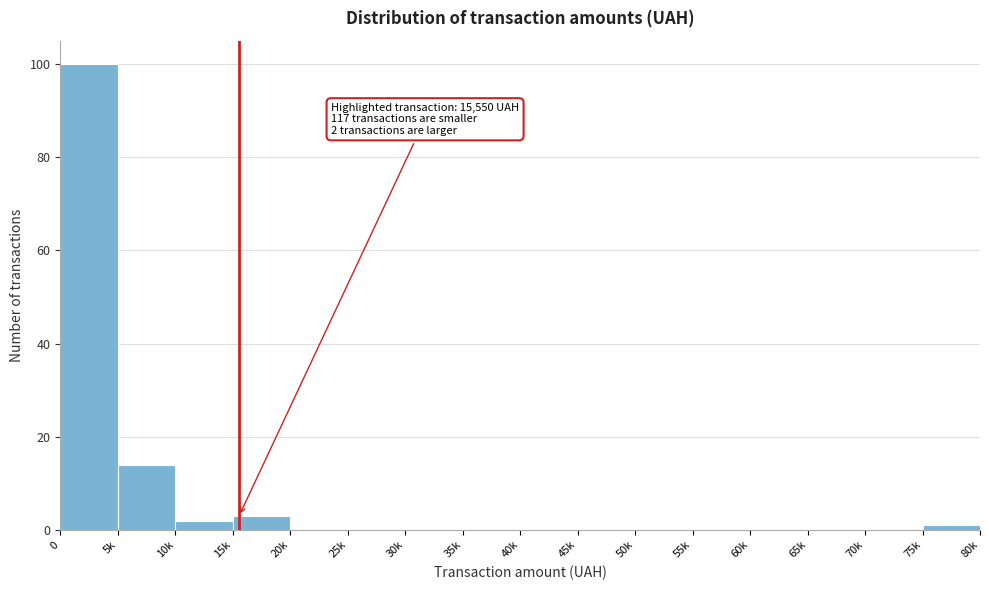

Reading left to right, extract all data points from this chart.

0=100	5k=14	10k=2	15k=3	20k=0	25k=0	30k=0	35k=0	40k=0	45k=0	50k=0	55k=0	60k=0	65k=0	70k=0	75k=1